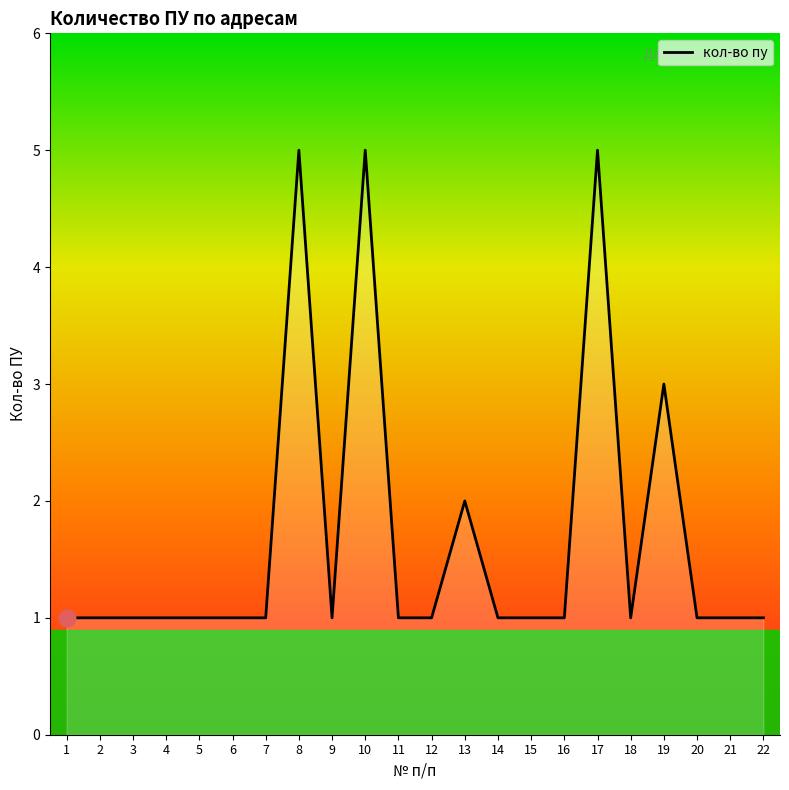

What is the difference between the values at 8 and 13?

3